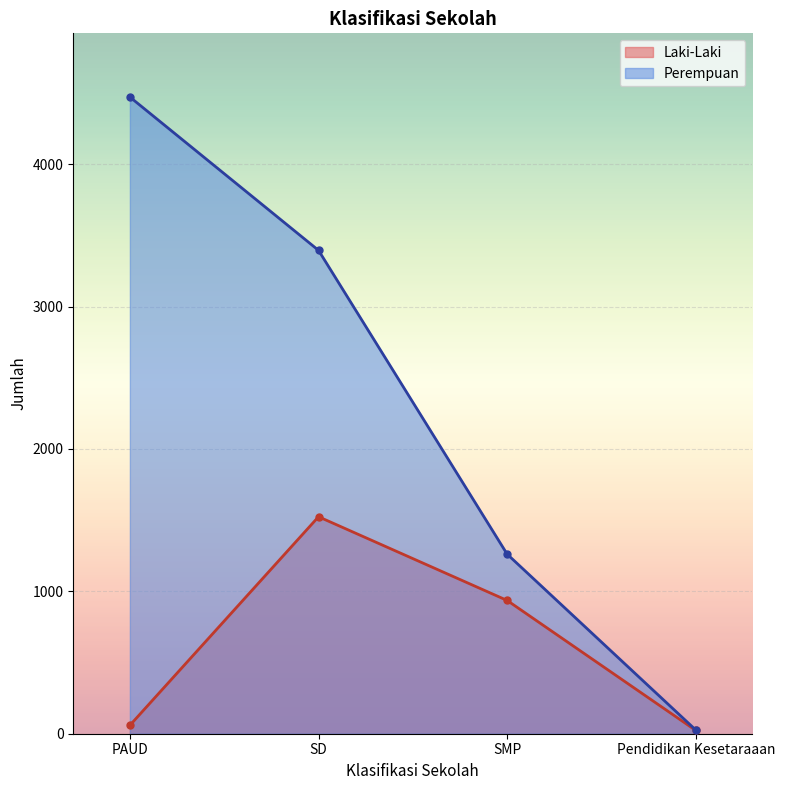

Is it true that Perempuan equals 4472 at PAUD?

True